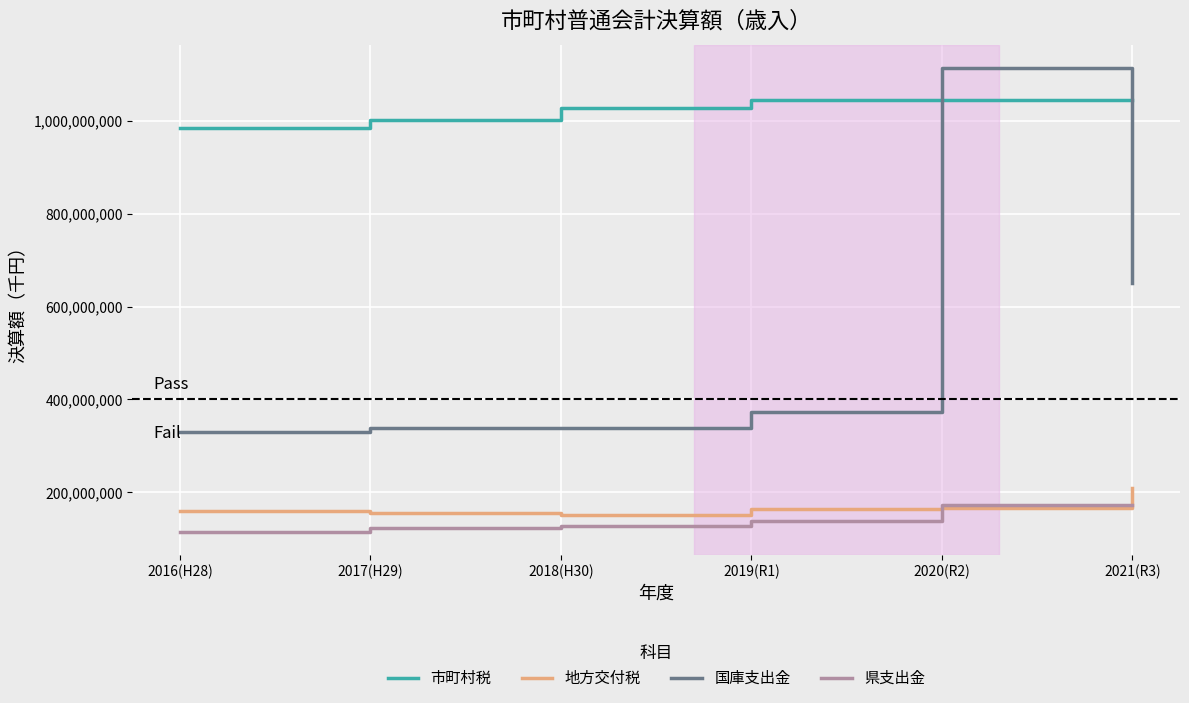

How many lines are shown in the chart?

4